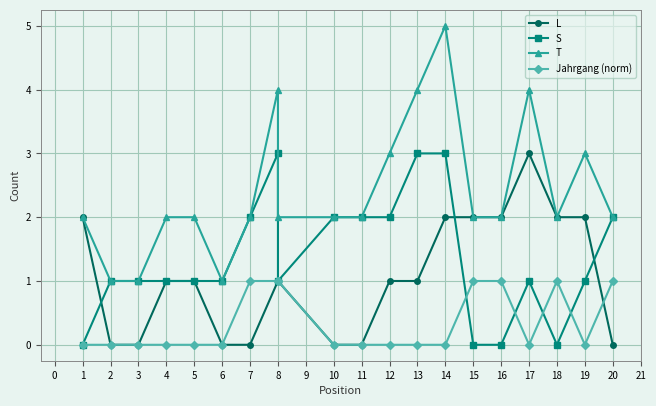

Rank the series by their maximum value, from lowest to highest.

Jahrgang (norm), L, S, T